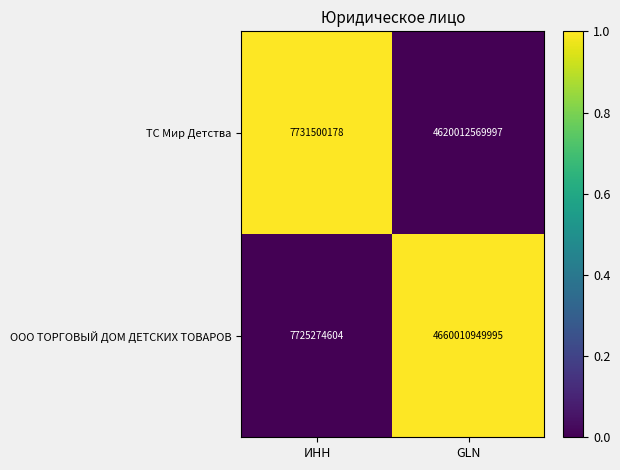

Reading left to right, transcribe all the data shown in this chart.

ТС Мир Детства: 7731500178	4620012569997
ООО ТОРГОВЫЙ ДОМ ДЕТСКИХ ТОВАРОВ: 7725274604	4660010949995